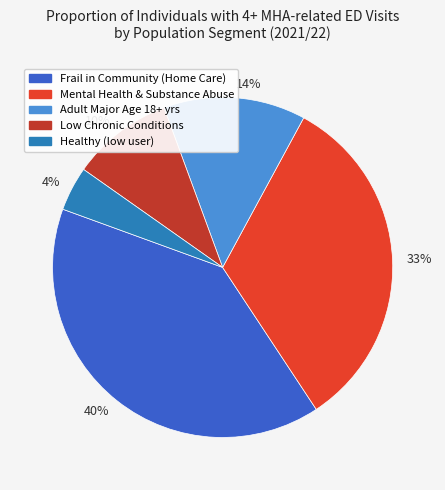

To the nearest percent, what percentage of the pie is 40%?

40%